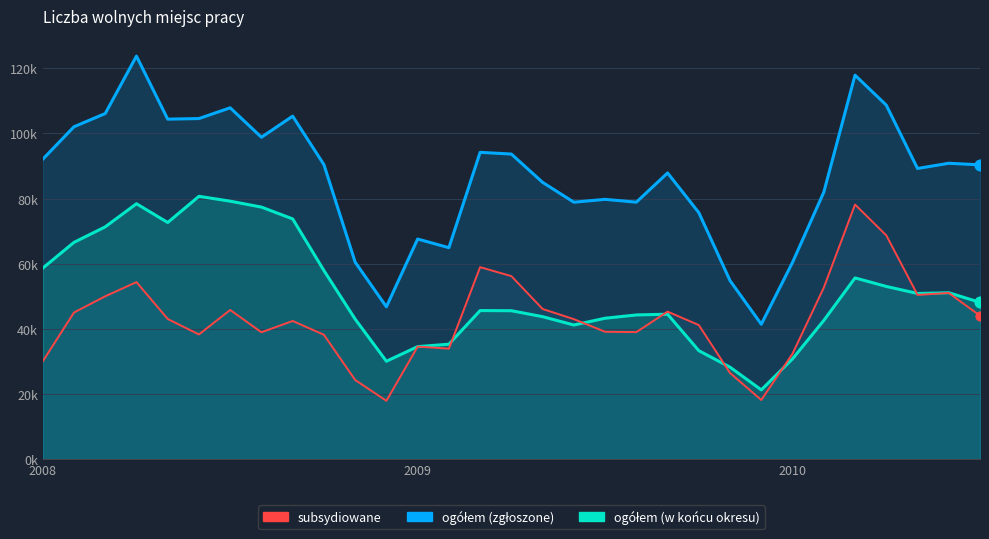

Which series has the largest total across all categories?

ogółem (zgłoszone)